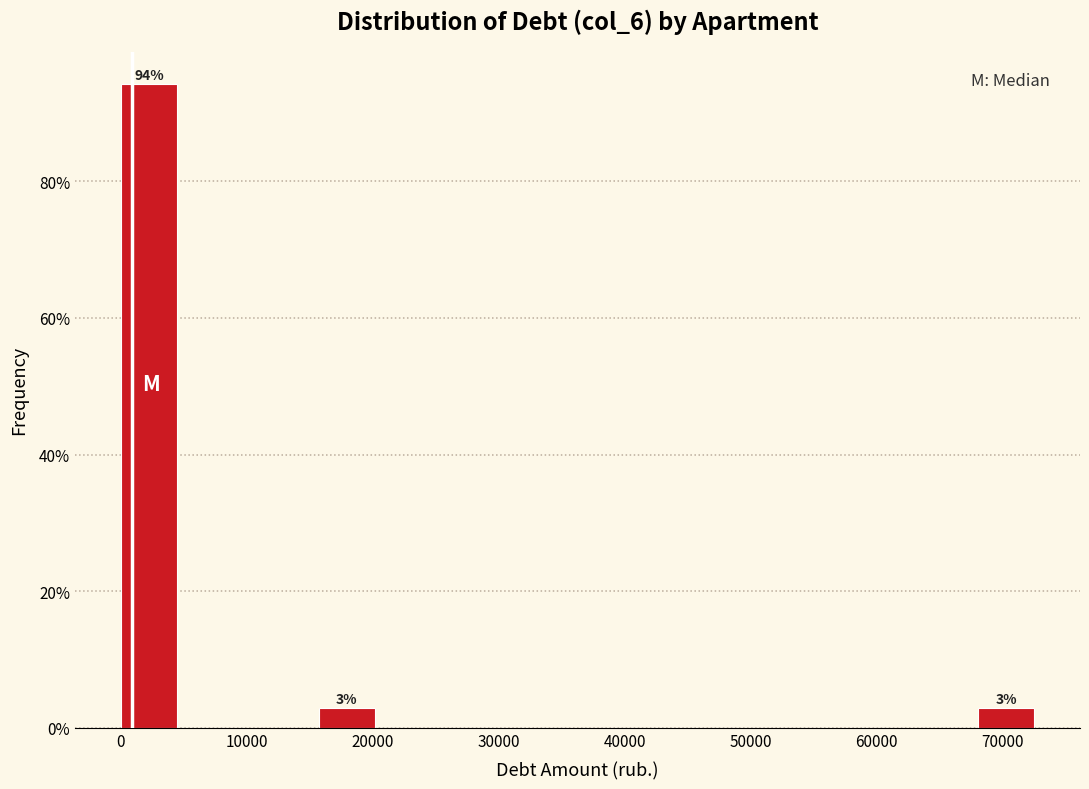

Which range on the x-axis has the tallest bar?

0 to 5000